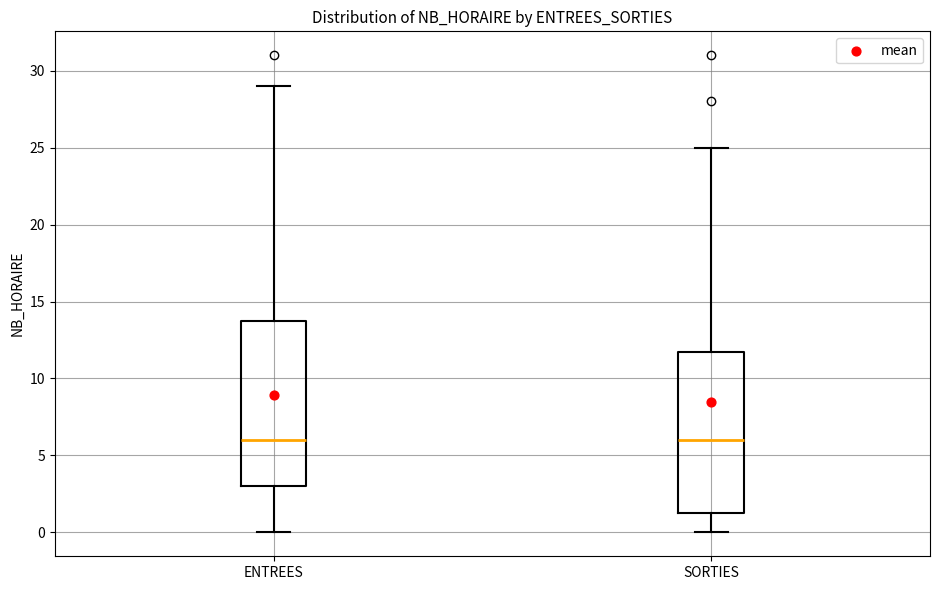

Reading left to right, transcribe this box plot: for each box, give where its median line is, the range the box spans, and where its two whiskers end, as read against the y-axis. The values are not printed on the chart, so give them approximately, as read against the axis.

ENTREES: median 6.0, box 3.0 to 14.0, whiskers 0.0 to 29.0
SORTIES: median 6.0, box 1.5 to 12.0, whiskers 0.0 to 25.0